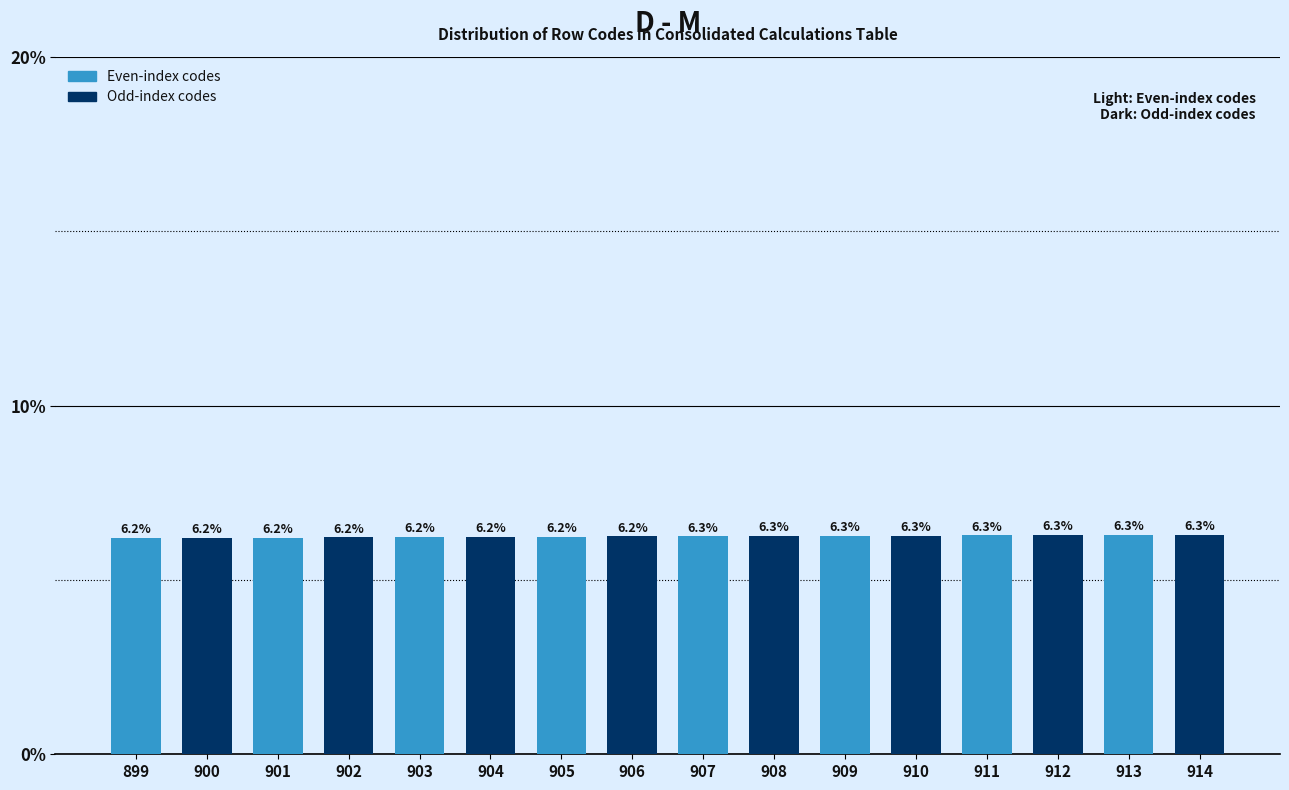

Reading left to right, what are all the values shown in this chart?

899=6.2	900=6.2	901=6.2	902=6.2	903=6.2	904=6.2	905=6.2	906=6.2	907=6.3	908=6.3	909=6.3	910=6.3	911=6.3	912=6.3	913=6.3	914=6.3